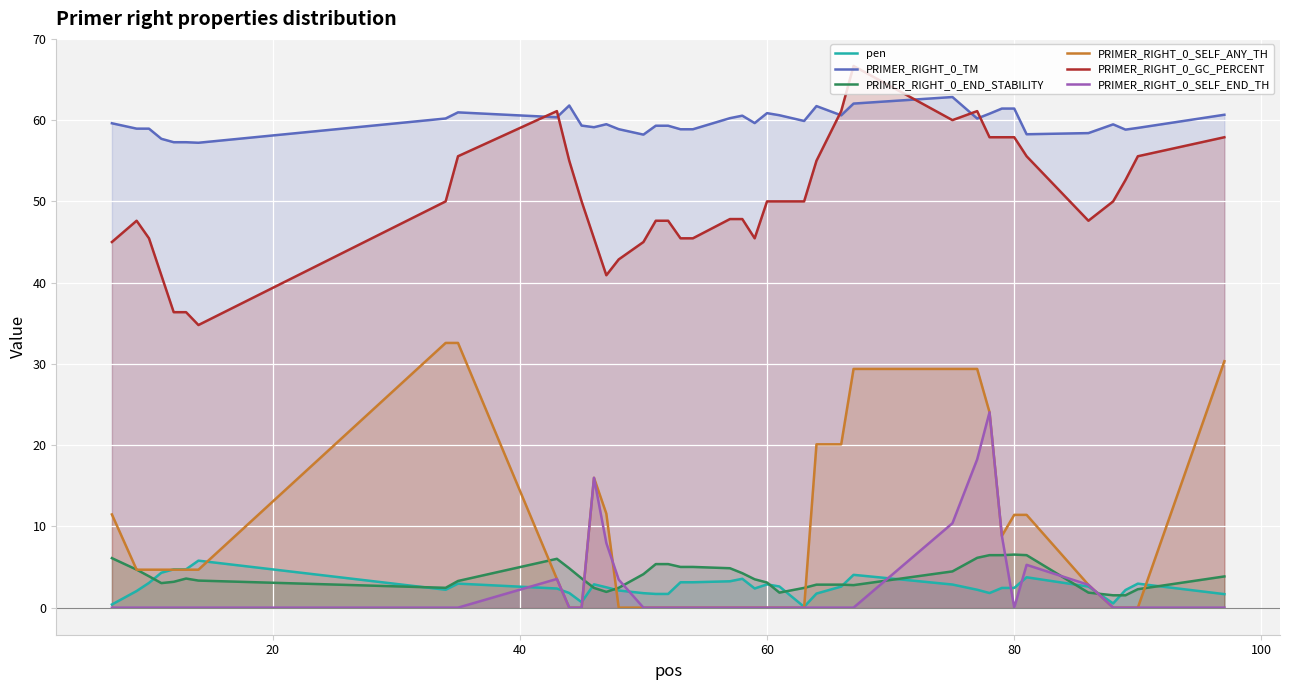

How many lines are shown in the chart?

6